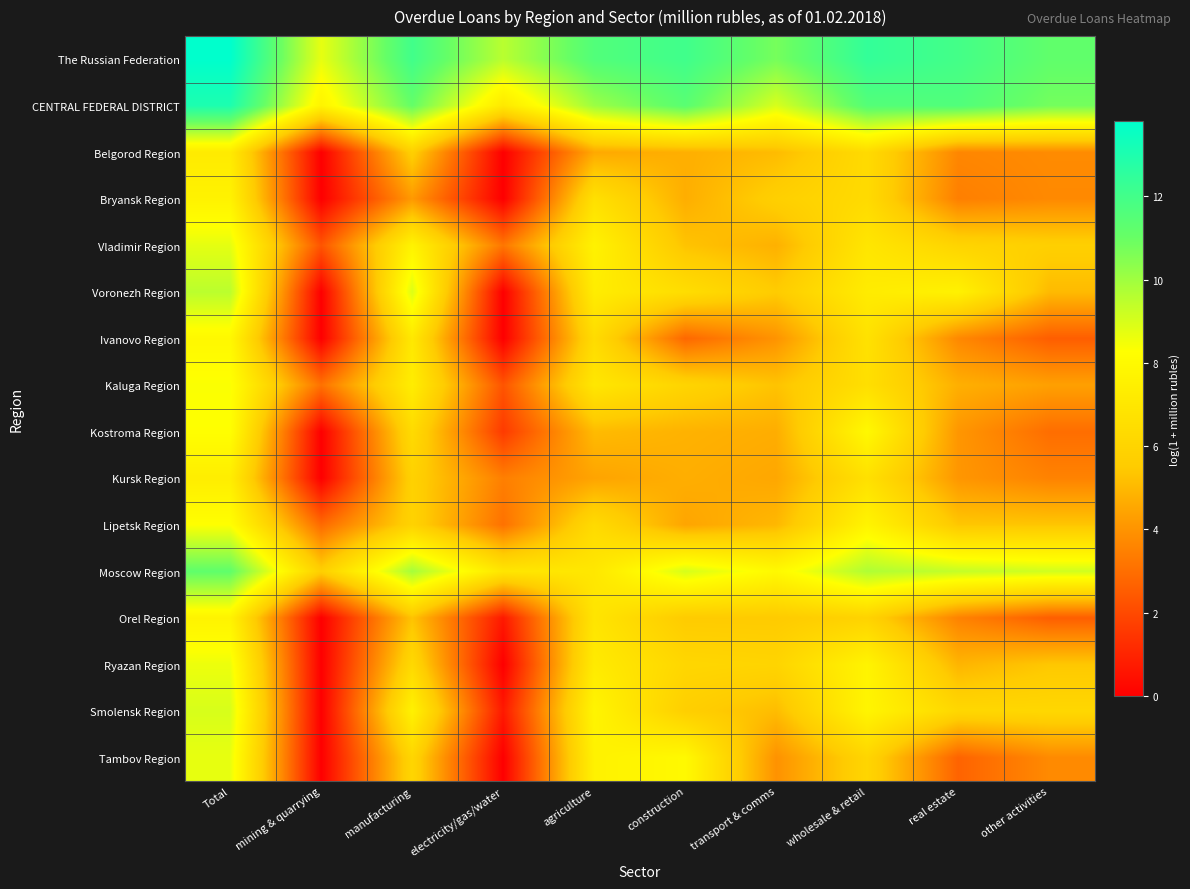

Reading left to right, transcribe all the data shown in this chart.

The Russian Federation: Total=13.8	mining & quarrying=8.7	manufacturing=12.0	electricity/gas/water=9.5	agriculture=11.6	construction=12.1	transport & comms=10.7	wholesale & retail=12.4	real estate=12.0	other activities=11.2
CENTRAL FEDERAL DISTRICT: Total=13.0	mining & quarrying=7.7	manufacturing=11.1	electricity/gas/water=7.1	agriculture=10.1	construction=11.4	transport & comms=9.0	wholesale & retail=11.5	real estate=11.6	other activities=10.8
Belgorod Region: Total=7.2	mining & quarrying=0.0	manufacturing=5.8	electricity/gas/water=0.0	agriculture=4.6	construction=4.8	transport & comms=5.1	wholesale & retail=6.3	real estate=3.7	other activities=3.8
Bryansk Region: Total=7.6	mining & quarrying=0.0	manufacturing=4.2	electricity/gas/water=0.0	agriculture=6.6	construction=4.7	transport & comms=5.7	wholesale & retail=6.3	real estate=3.5	other activities=3.7
Vladimir Region: Total=8.7	mining & quarrying=2.3	manufacturing=7.7	electricity/gas/water=3.2	agriculture=7.6	construction=5.3	transport & comms=4.8	wholesale & retail=6.9	real estate=6.0	other activities=5.8
Voronezh Region: Total=9.5	mining & quarrying=0.0	manufacturing=8.9	electricity/gas/water=0.0	agriculture=7.3	construction=6.5	transport & comms=5.5	wholesale & retail=7.3	real estate=7.6	other activities=5.1
Ivanovo Region: Total=7.9	mining & quarrying=0.0	manufacturing=7.1	electricity/gas/water=0.0	agriculture=6.4	construction=2.8	transport & comms=4.0	wholesale & retail=6.7	real estate=3.7	other activities=2.6
Kaluga Region: Total=8.3	mining & quarrying=3.1	manufacturing=7.3	electricity/gas/water=2.3	agriculture=7.0	construction=6.0	transport & comms=5.3	wholesale & retail=6.6	real estate=4.8	other activities=4.4
Kostroma Region: Total=8.3	mining & quarrying=0.0	manufacturing=6.3	electricity/gas/water=1.6	agriculture=5.1	construction=4.8	transport & comms=4.7	wholesale & retail=7.9	real estate=4.1	other activities=3.0
Kursk Region: Total=7.4	mining & quarrying=0.0	manufacturing=5.9	electricity/gas/water=3.5	agriculture=4.5	construction=4.7	transport & comms=4.5	wholesale & retail=6.6	real estate=4.1	other activities=3.6
Lipetsk Region: Total=8.3	mining & quarrying=2.9	manufacturing=5.9	electricity/gas/water=3.1	agriculture=6.3	construction=4.5	transport & comms=5.0	wholesale & retail=7.7	real estate=5.4	other activities=5.4
Moscow Region: Total=11.2	mining & quarrying=5.7	manufacturing=9.9	electricity/gas/water=6.9	agriculture=7.0	construction=9.0	transport & comms=8.0	wholesale & retail=9.7	real estate=9.4	other activities=9.1
Orel Region: Total=7.7	mining & quarrying=0.0	manufacturing=5.3	electricity/gas/water=0.7	agriculture=6.9	construction=5.5	transport & comms=5.5	wholesale & retail=5.9	real estate=3.6	other activities=2.6
Ryazan Region: Total=8.6	mining & quarrying=0.0	manufacturing=6.3	electricity/gas/water=0.0	agriculture=7.2	construction=6.1	transport & comms=6.0	wholesale & retail=7.7	real estate=4.9	other activities=5.4
Smolensk Region: Total=9.0	mining & quarrying=0.0	manufacturing=7.6	electricity/gas/water=0.7	agriculture=7.8	construction=5.7	transport & comms=5.1	wholesale & retail=7.8	real estate=6.2	other activities=6.2
Tambov Region: Total=8.7	mining & quarrying=0.0	manufacturing=6.1	electricity/gas/water=0.0	agriculture=7.6	construction=8.0	transport & comms=4.0	wholesale & retail=6.0	real estate=2.7	other activities=3.8